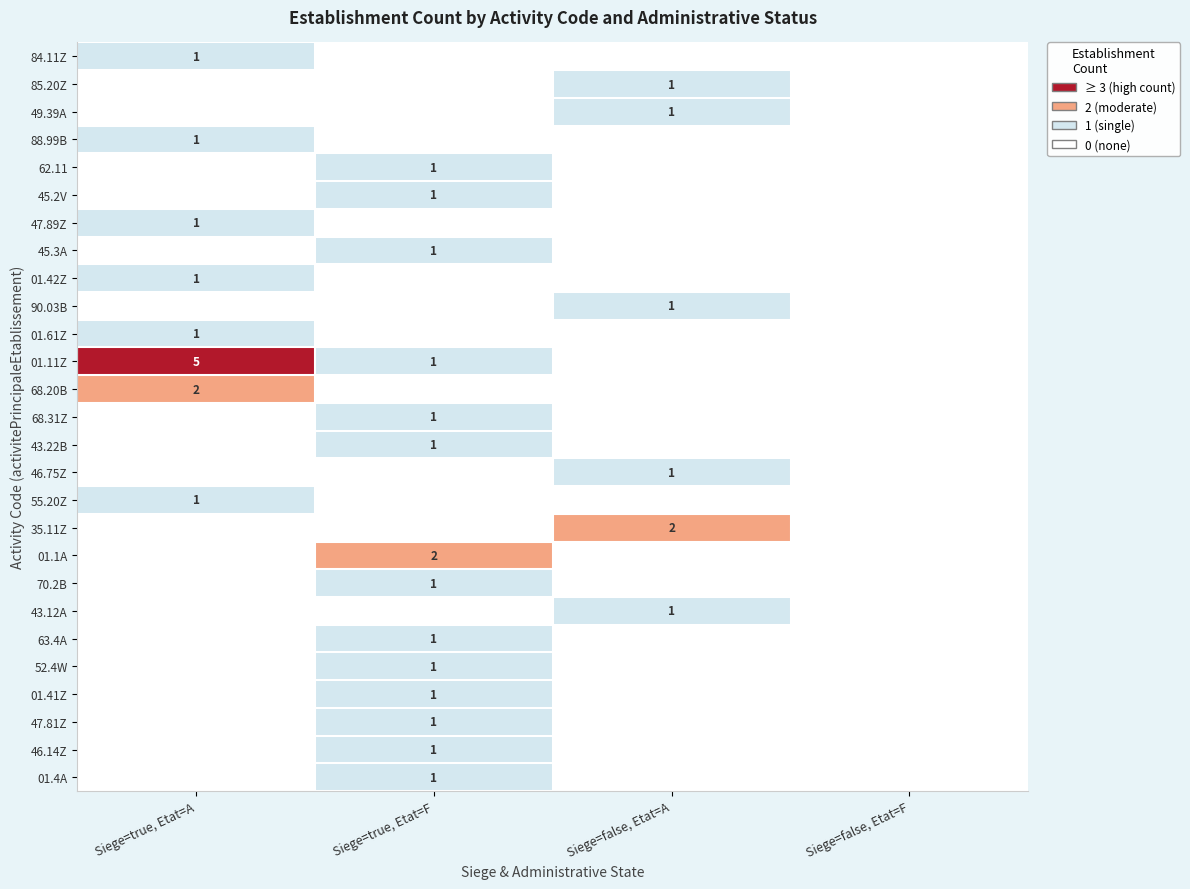

What is the difference between the maximum and minimum values in the 01.61Z series?

1